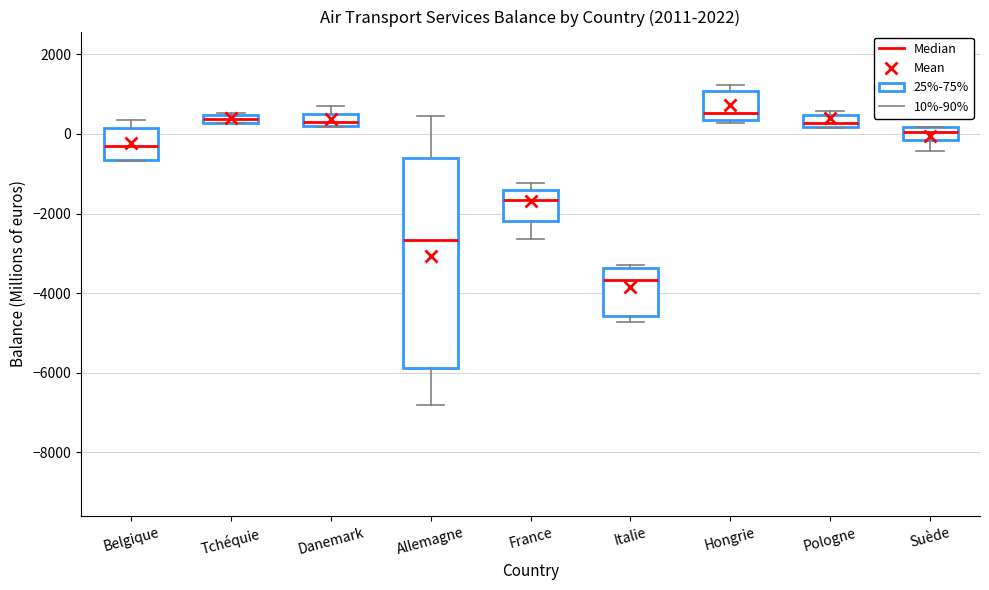

Which box is the tallest, from its lower edge to its upper edge?

Allemagne